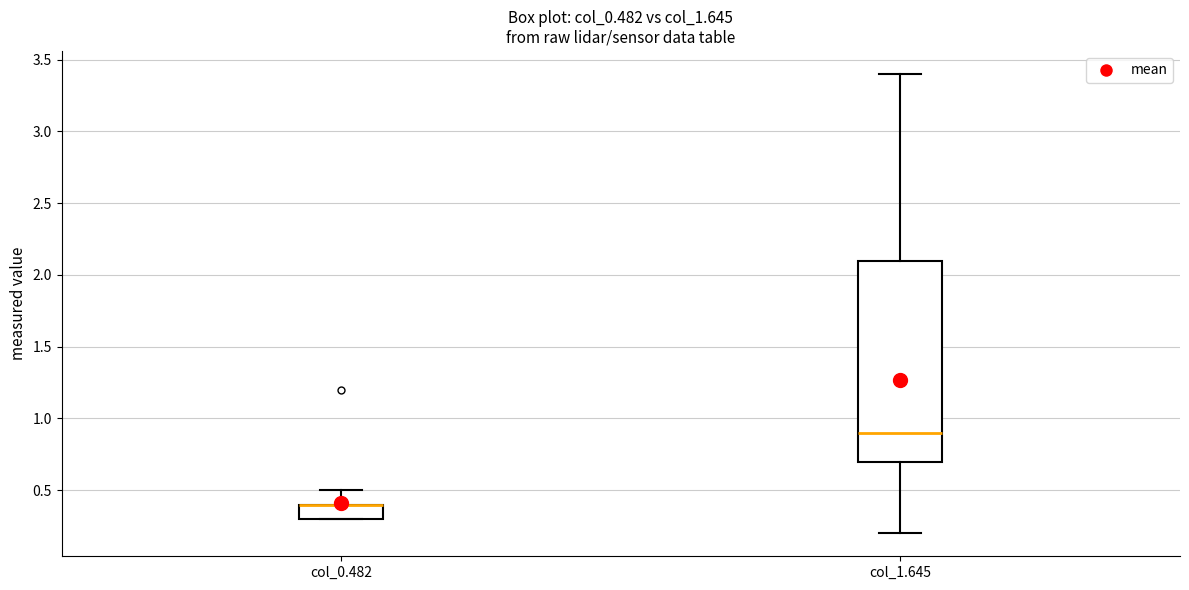

Where is the lower edge of the box for col_0.482 on the y-axis? The values are not printed on the chart, so give them approximately, as read against the axis.

0.3